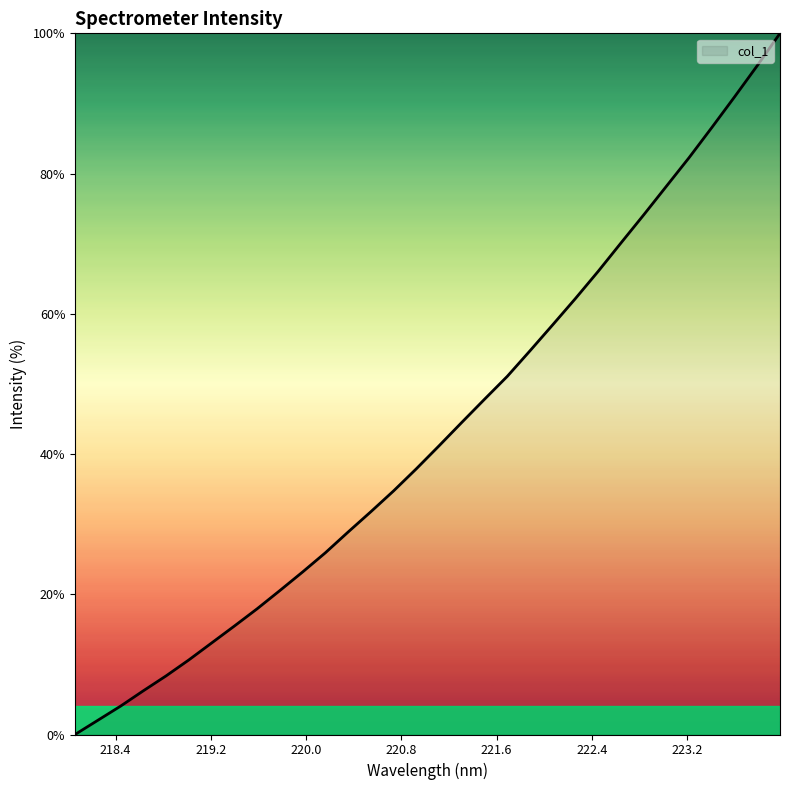

What is the greatest value displayed?

100.0